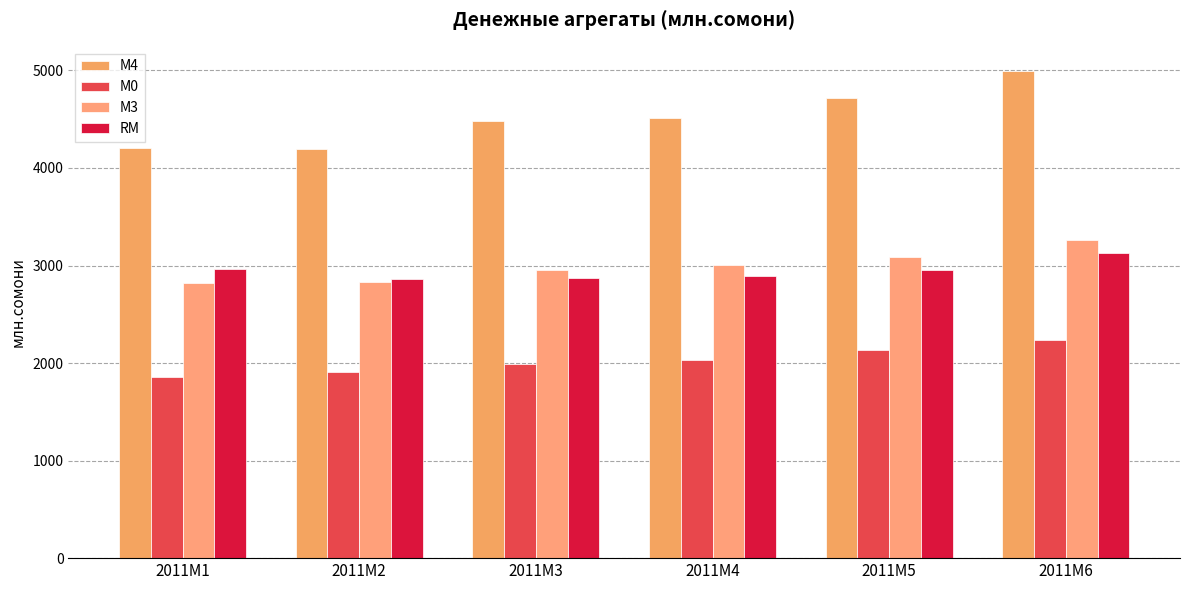

At how many categories does at least one series exceed 4382?

4